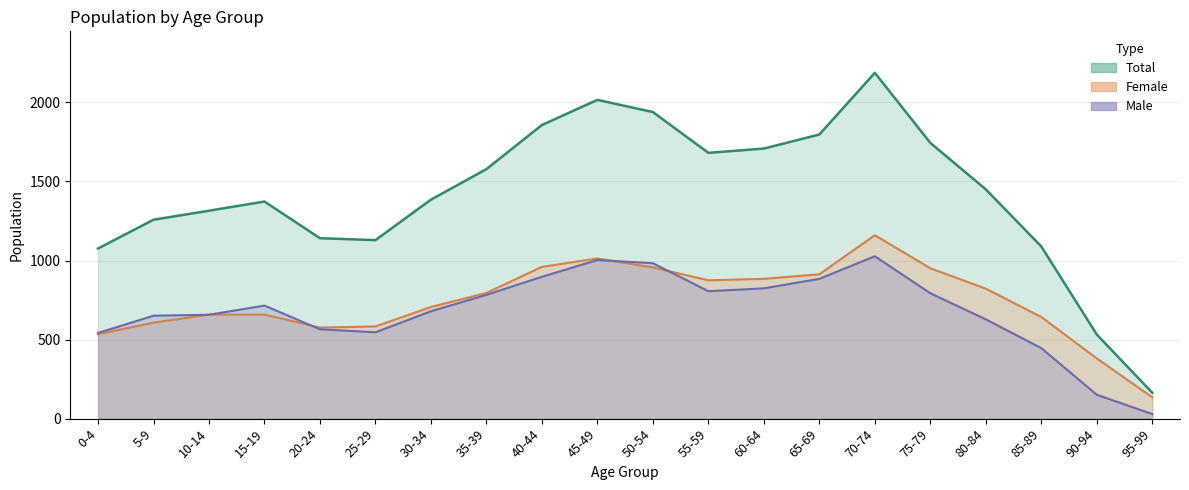

The Female series shows 643 at 85-89. True or false?

True